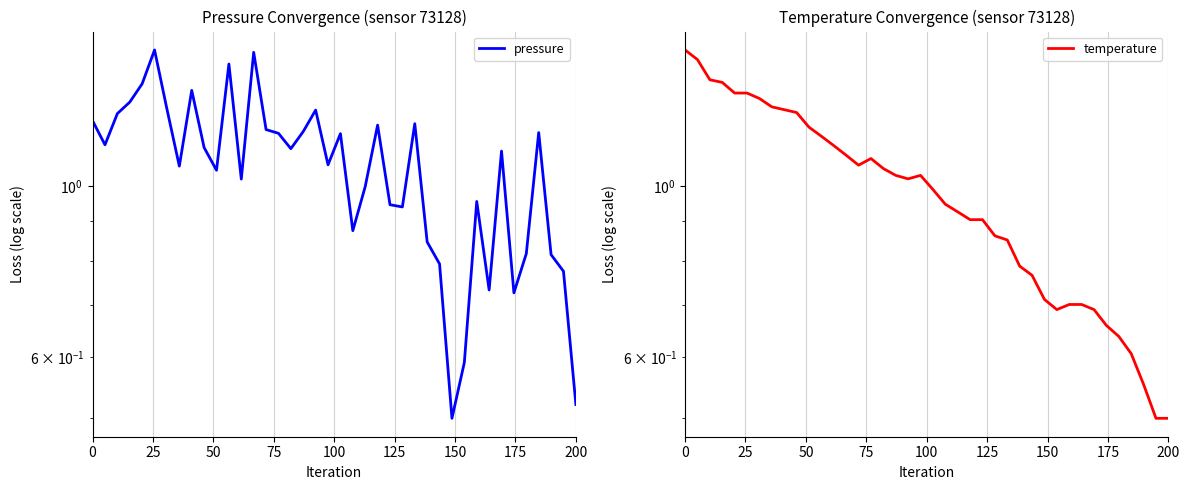

True or false: pressure has more than 0 interior local peaks.

True